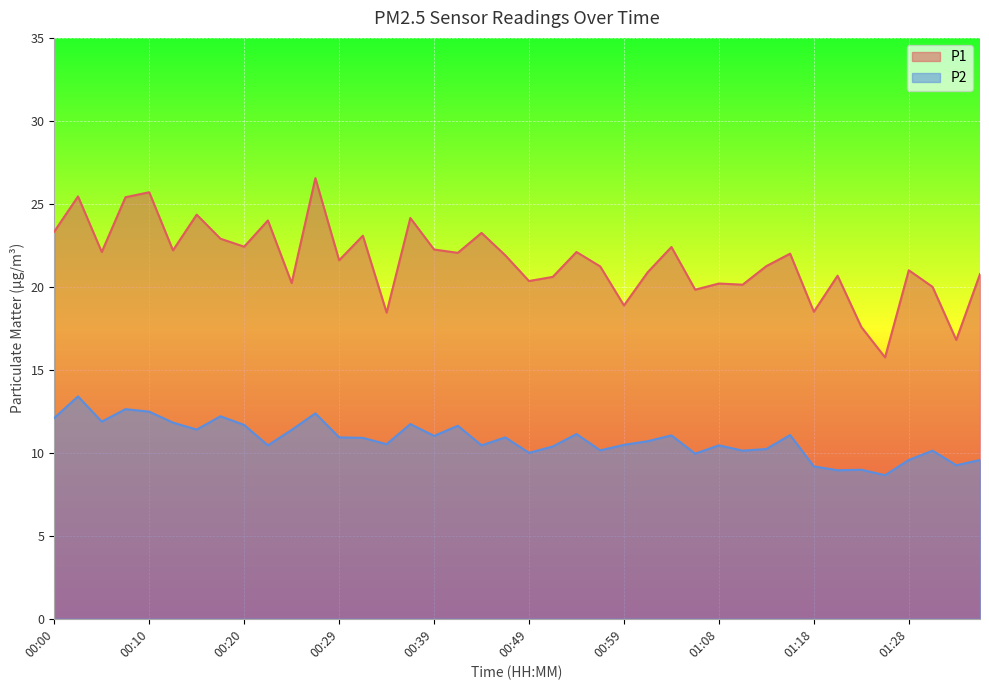

True or false: P1 and P2 cross at least once.

False